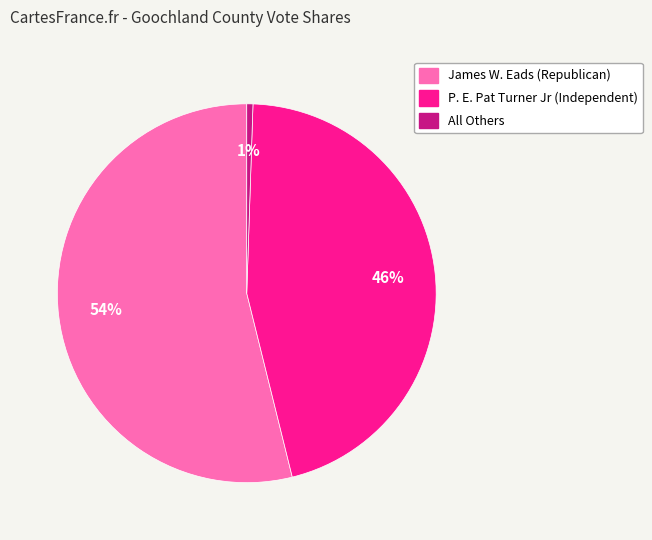

Is there any slice that represents more than half of the pie?

Yes